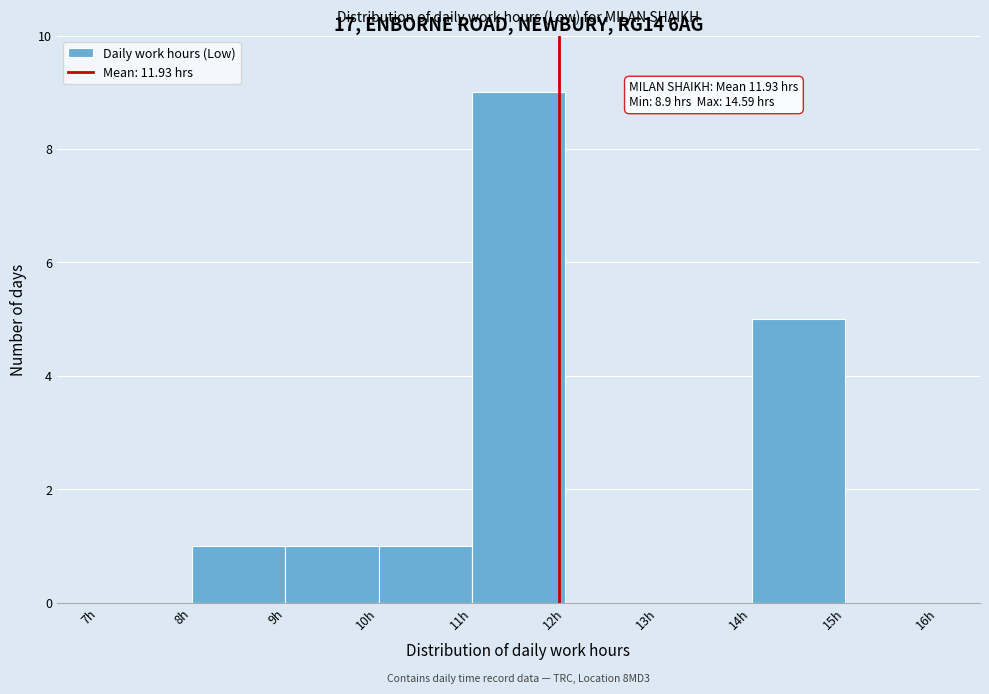

Over which range of the x-axis is the bar tallest?

11 to 12